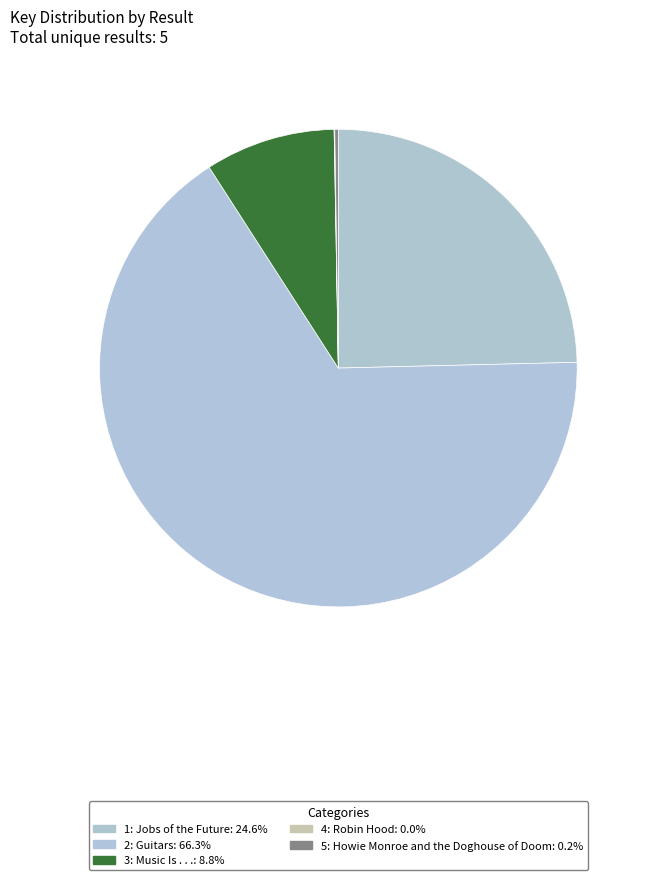

Which category accounts for the majority?

2: Guitars